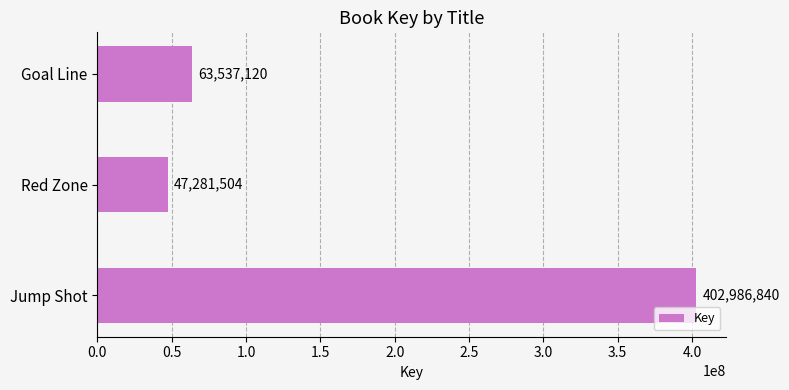

Rank the categories by value from lowest to highest.

Red Zone, Goal Line, Jump Shot